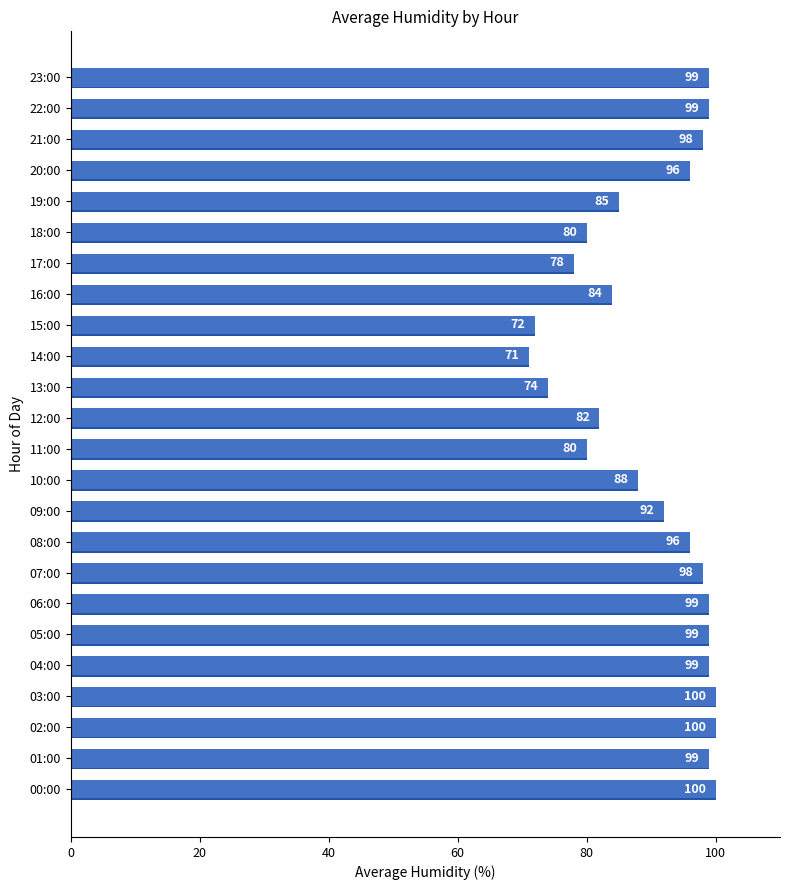

The chart shows a value of 102 at 13:00. True or false?

False